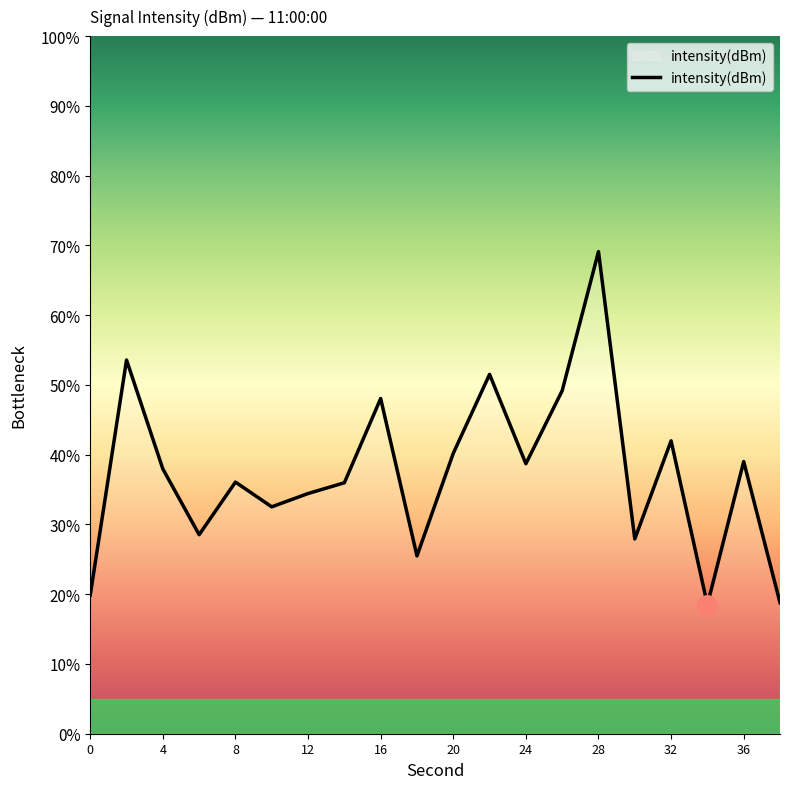

What is the maximum value shown in the chart?

69.1